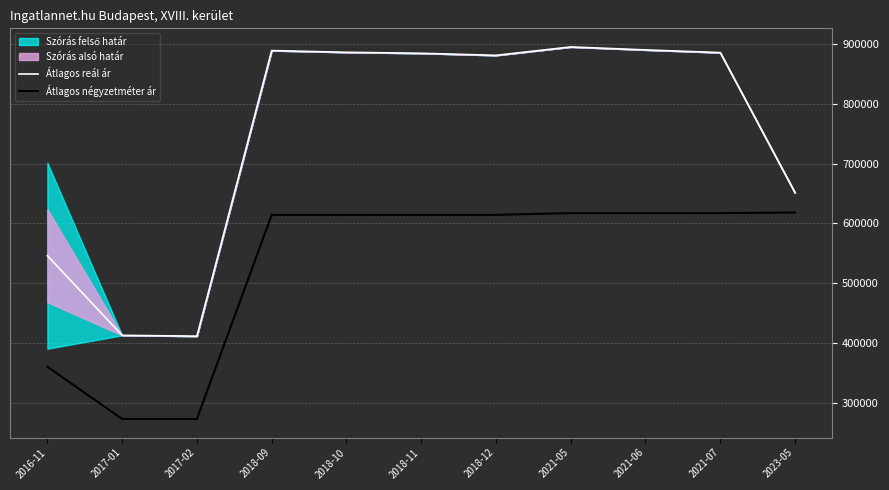

True or false: Átlagos reál ár has a value of 886153 at 2021-07.

True